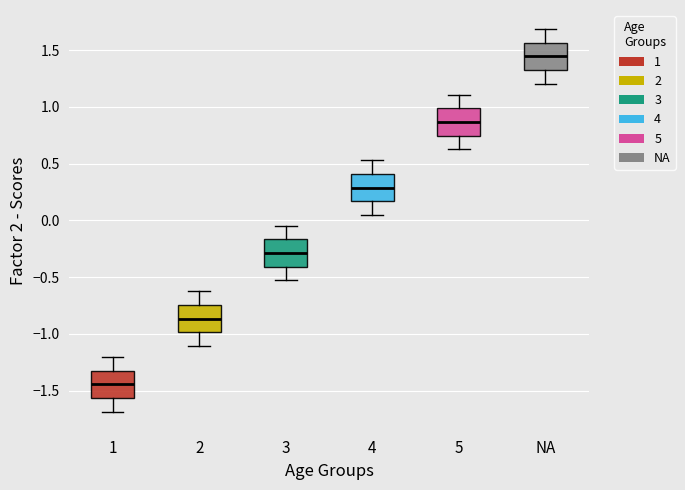

Reading left to right, read every box against the y-axis: the position of its median line, the range the box covers, and the ends of its whiskers. The values are not printed on the chart, so give them approximately, as read against the axis.

1: median -1.45, box -1.55 to -1.30, whiskers -1.70 to -1.20
2: median -0.85, box -1.00 to -0.75, whiskers -1.10 to -0.65
3: median -0.30, box -0.40 to -0.15, whiskers -0.55 to -0.05
4: median 0.30, box 0.15 to 0.40, whiskers 0.05 to 0.55
5: median 0.85, box 0.75 to 1.00, whiskers 0.65 to 1.10
NA: median 1.45, box 1.30 to 1.55, whiskers 1.20 to 1.70